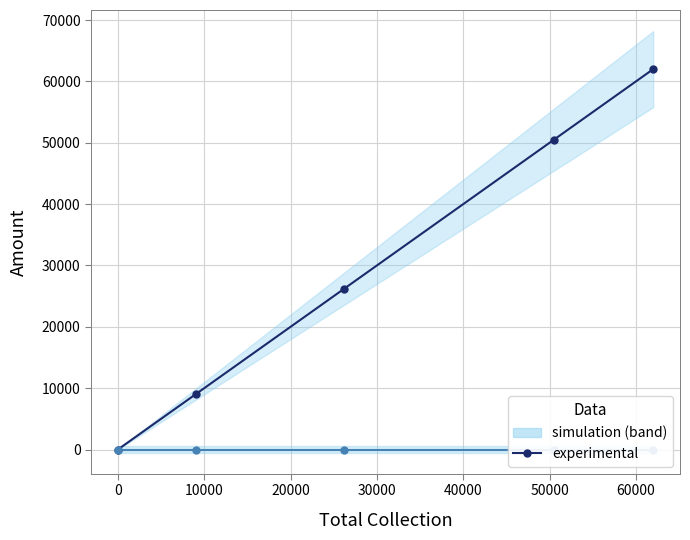

What is the greatest value displayed?

62000